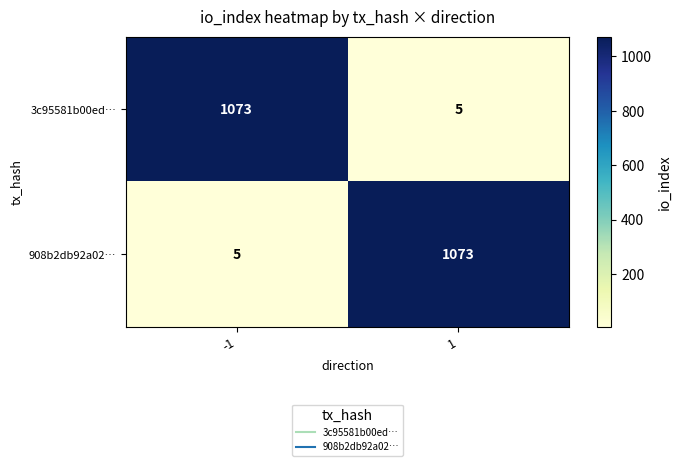

At how many categories does at least one series exceed 471?

2